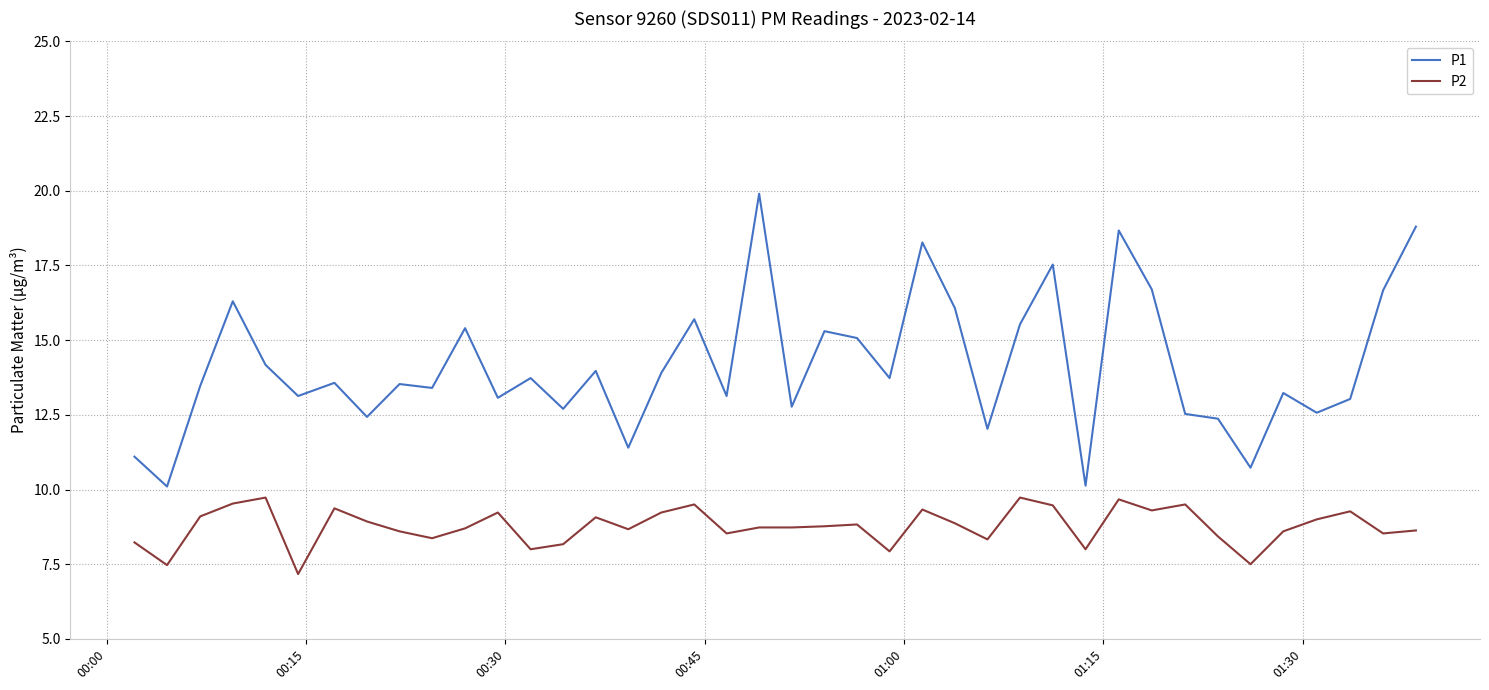

Which series has the largest total across all categories?

P1